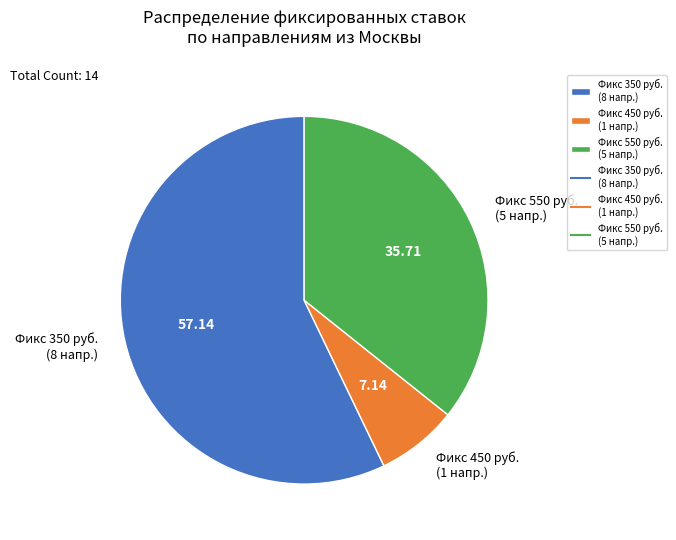

Between Фикс 450 руб. (1 напр.) and Фикс 550 руб. (5 напр.), which is larger?

Фикс 550 руб. (5 напр.)